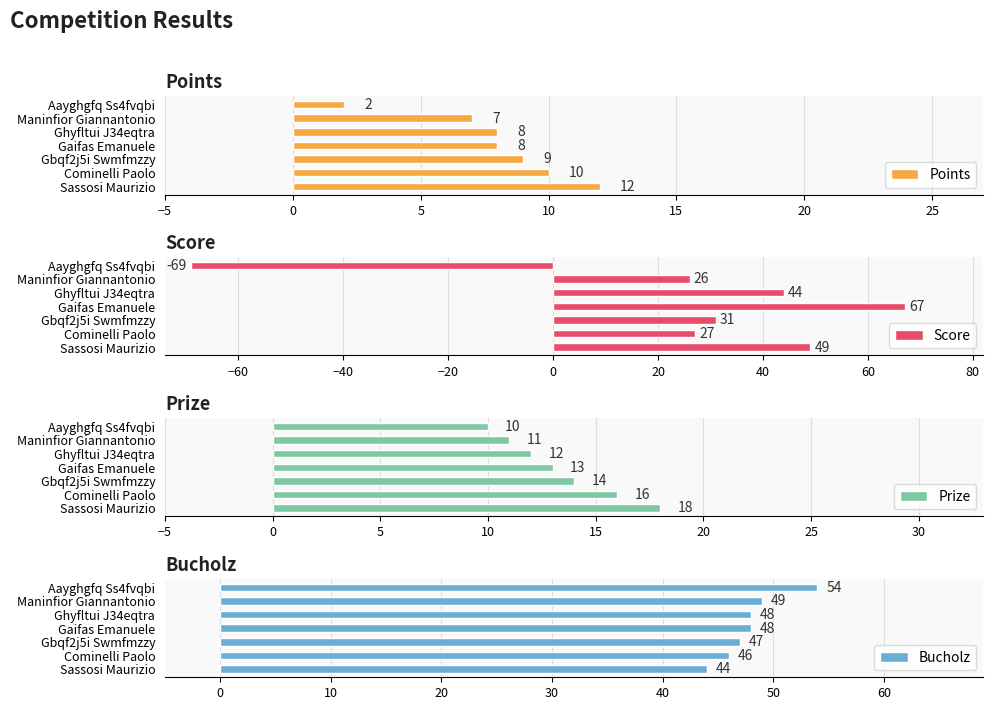

True or false: Prize has a value of 29 at Sassosi Maurizio.

False